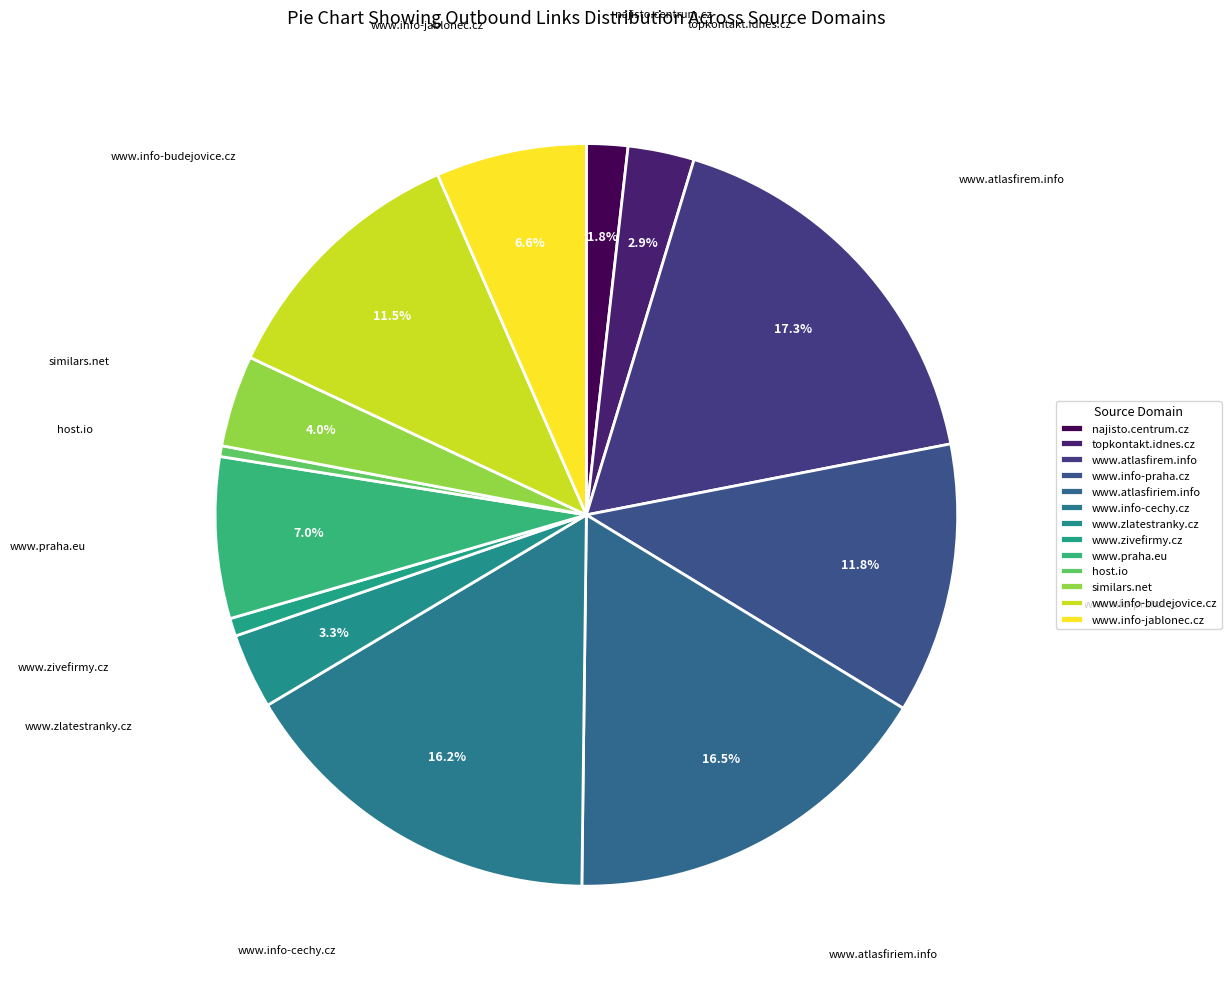

Count the number of slices in the pie.

13